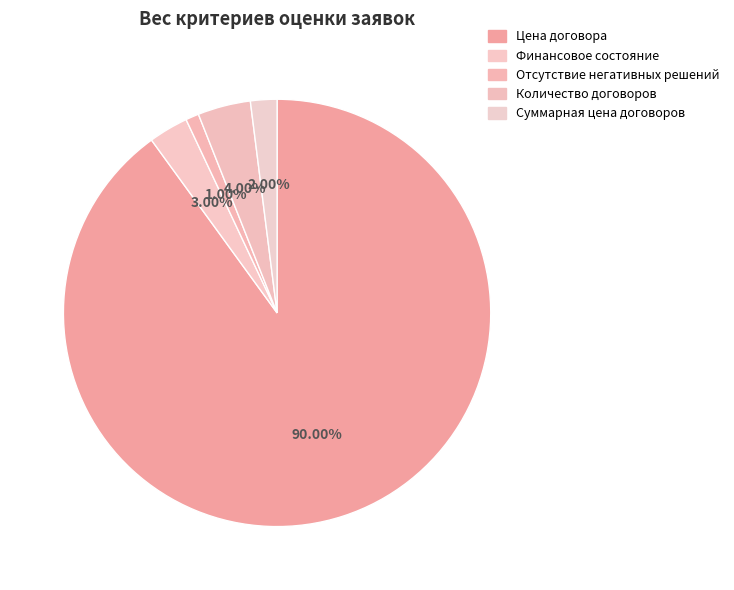

The Отсутствие негативных решений slice represents 11% of the pie. True or false?

False